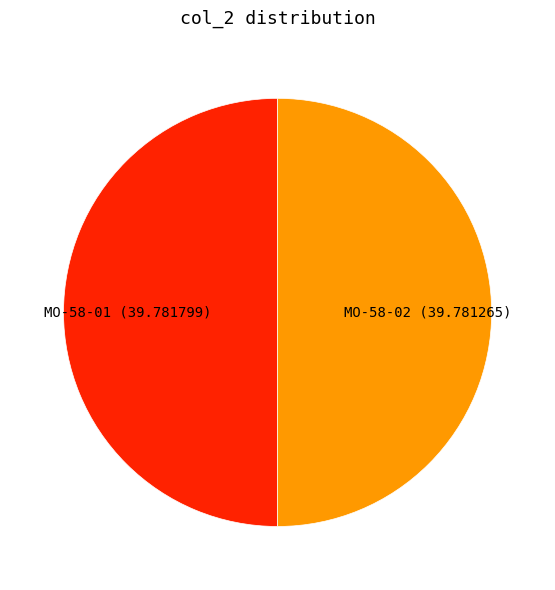

Do MO-58-01 and MO-58-02 together represent more than half of the pie?

Yes